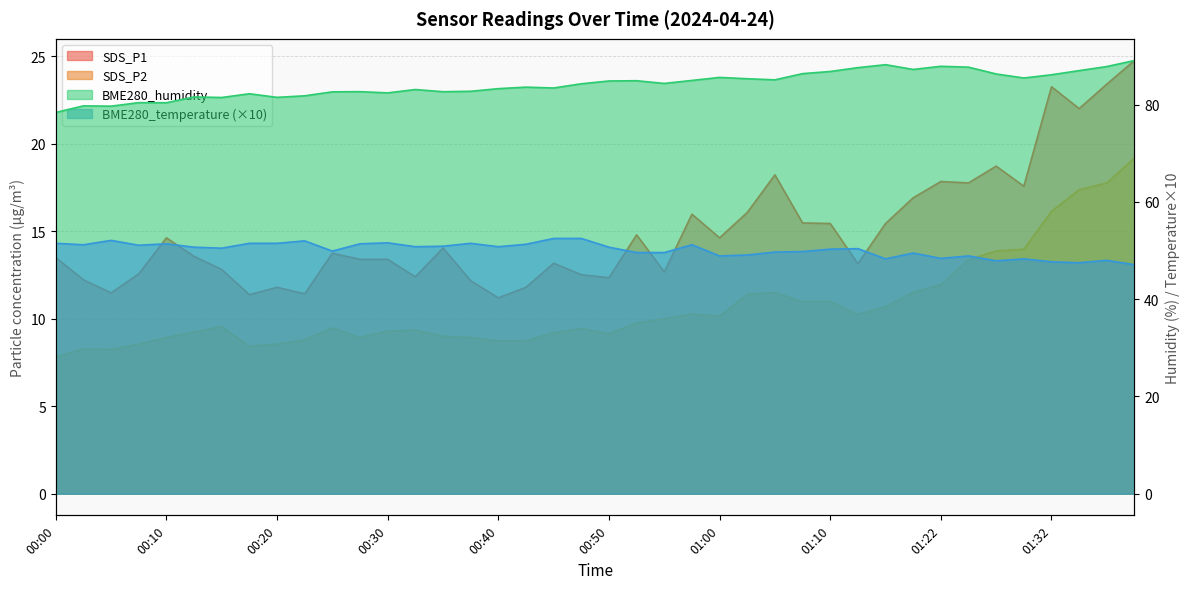

List the series in order of their peak value, lowest first.

SDS_P2, SDS_P1, BME280_temperature, BME280_humidity